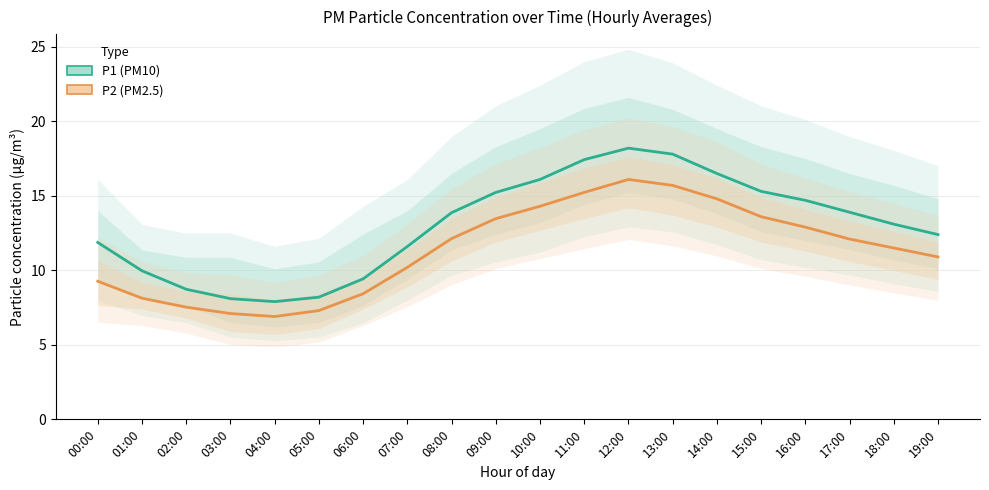

Where does the P1 series first go above 13?

08:00